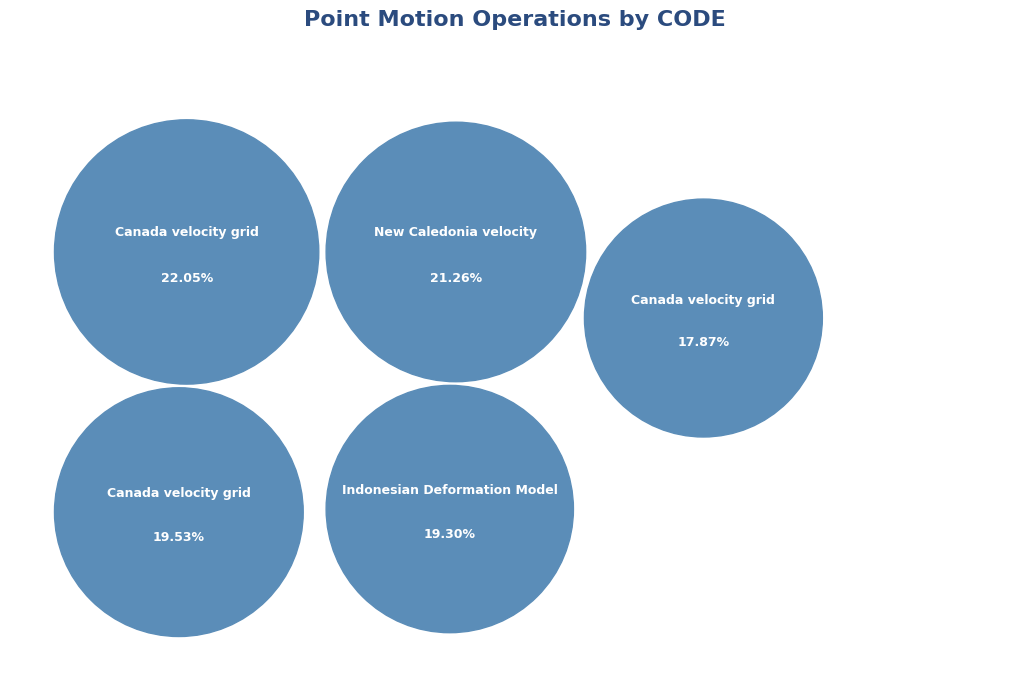

Count the number of slices in the pie.

5